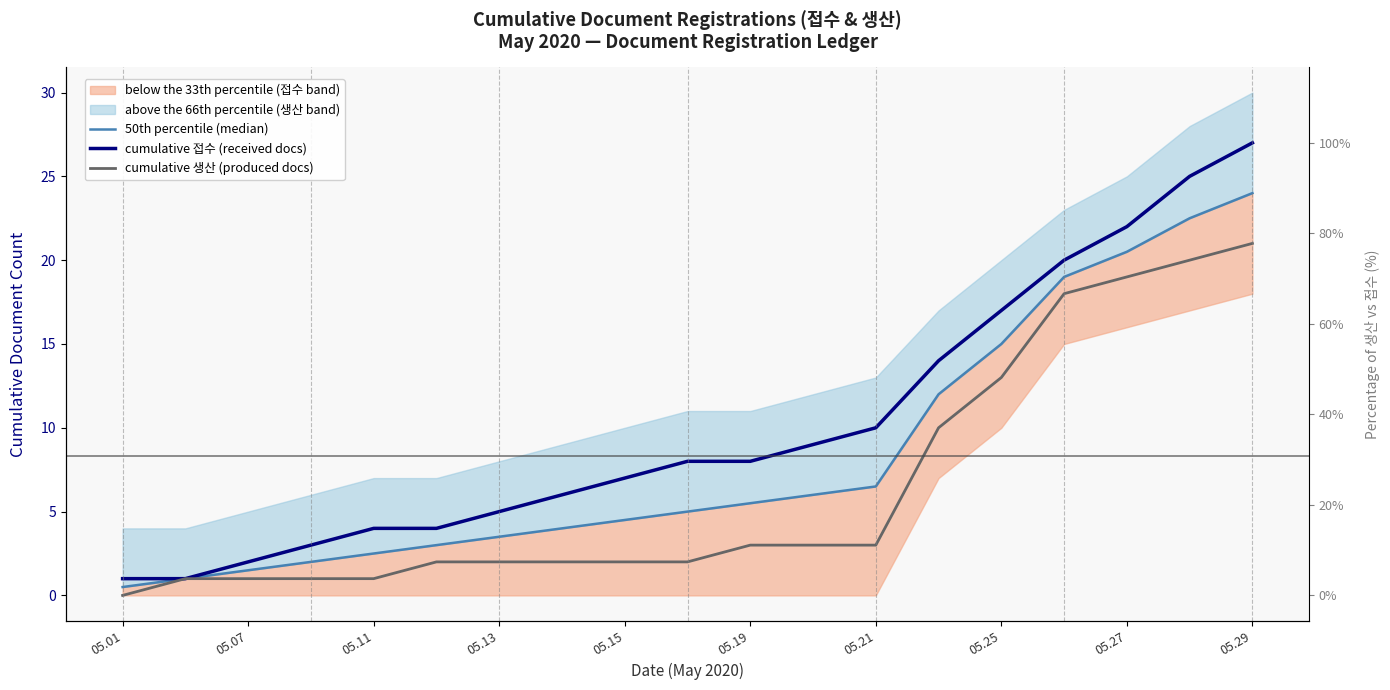

What is the difference between the maximum and minimum values in the 50th percentile (median) series?

23.5